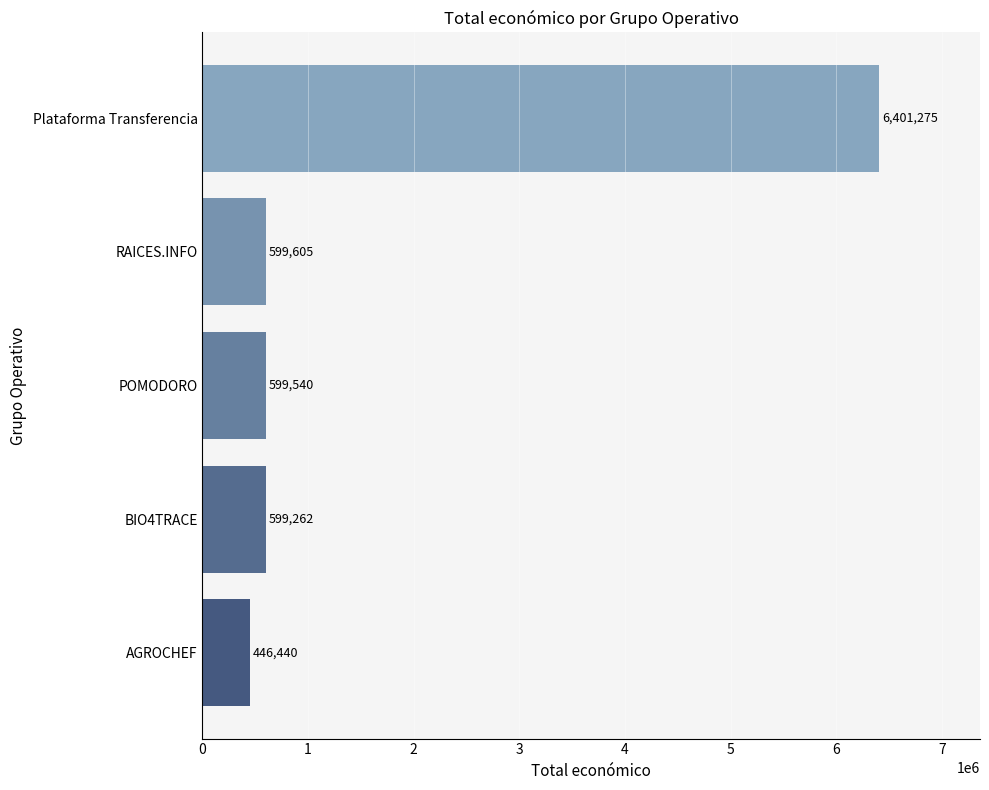

List the labels in order of value, smallest first.

AGROCHEF, BIO4TRACE, POMODORO, RAICES.INFO, Plataforma Transferencia